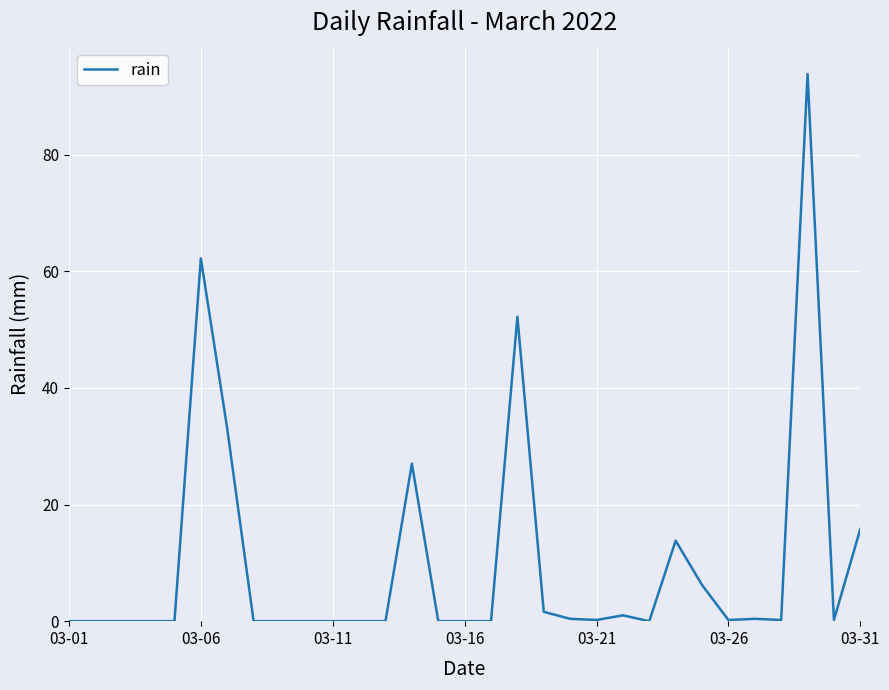

What is the maximum value shown in the chart?

93.8